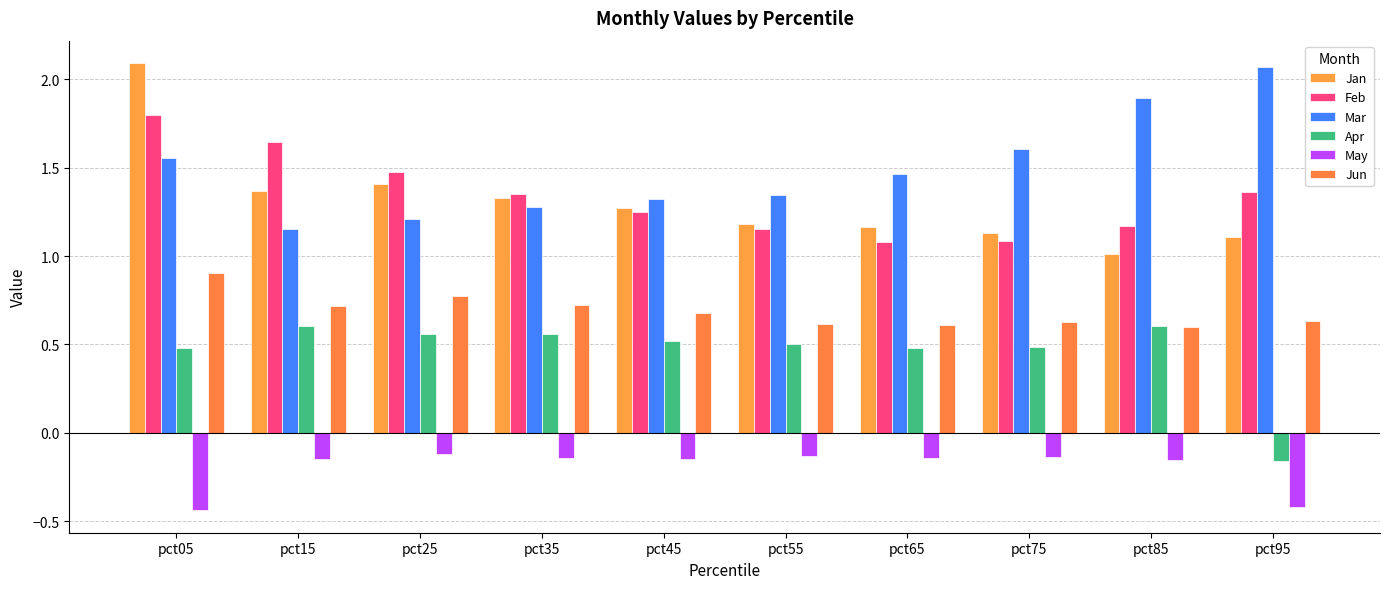

What is the sum of the Feb values at pct75 and pct25?

2.6